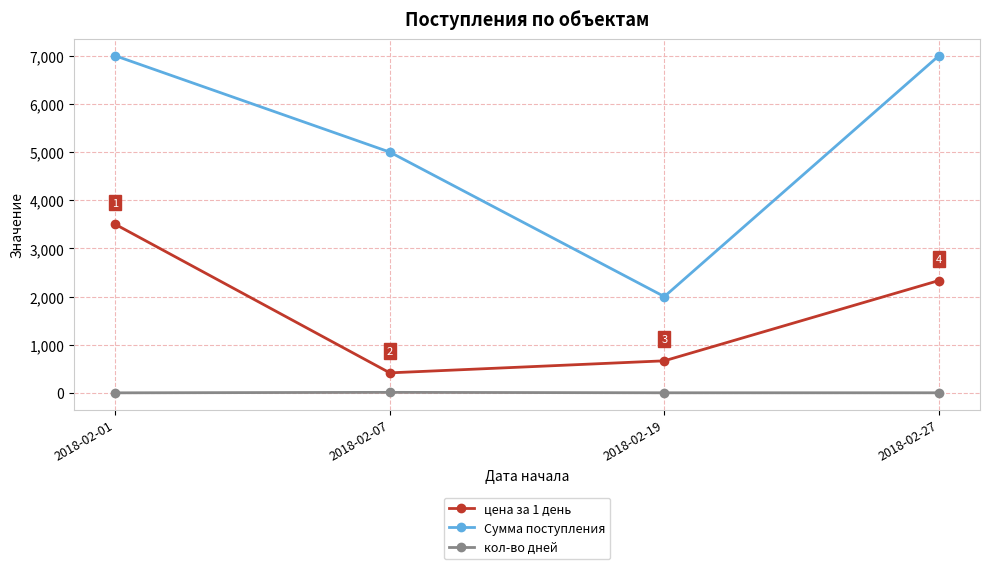

List the series in order of their overall mean, highest first.

Сумма поступления, цена за 1 день, кол-во дней